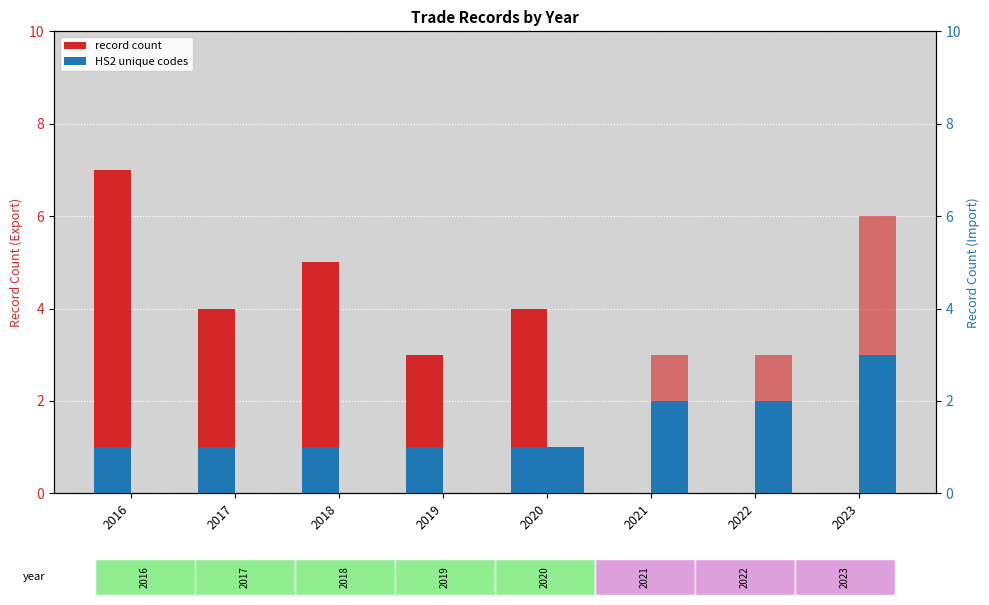

What is the sum of the HS2 unique (Export) values at 2022 and 2016?

1